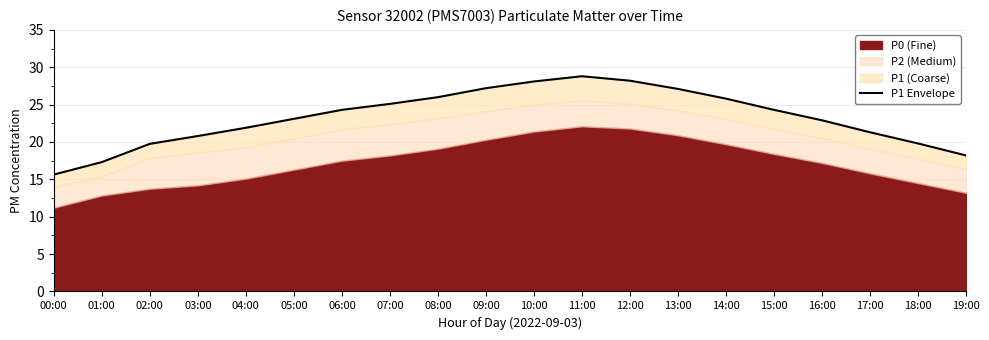

What is the label of the 2nd point from the right?

18:00